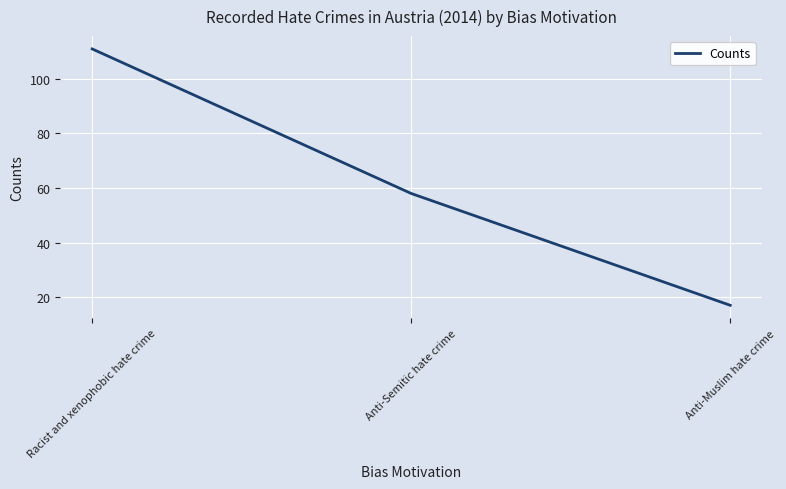

What is the sum of the values at Racist and xenophobic hate crime and Anti-Muslim hate crime?

128